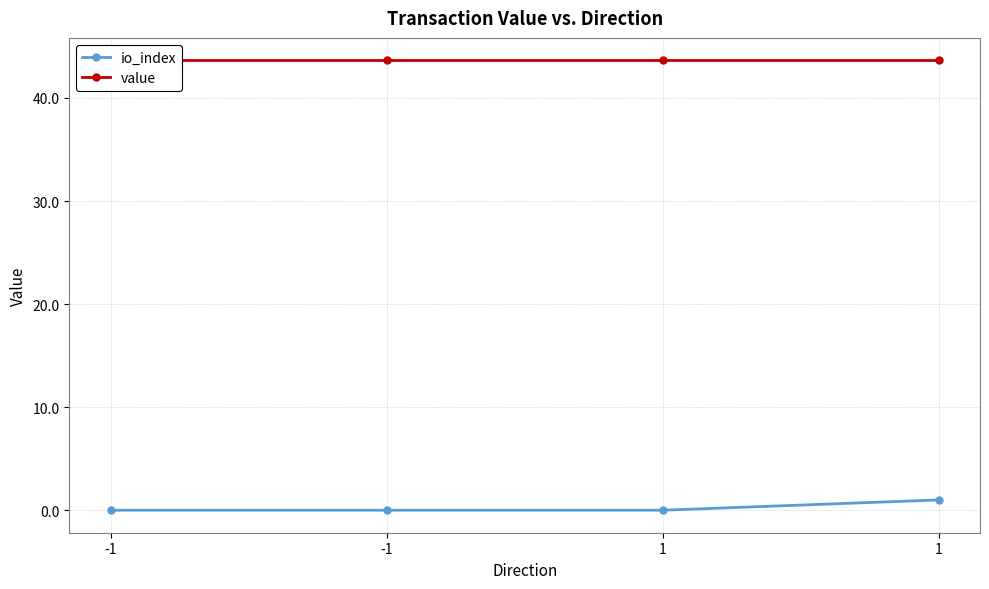

Rank the series at -1 from highest to lowest value.

value, io_index